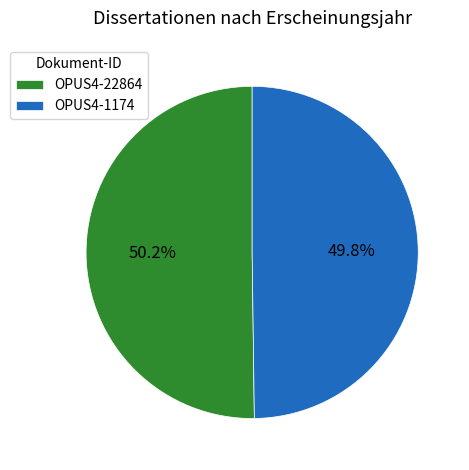

Is there a majority slice in this chart?

Yes